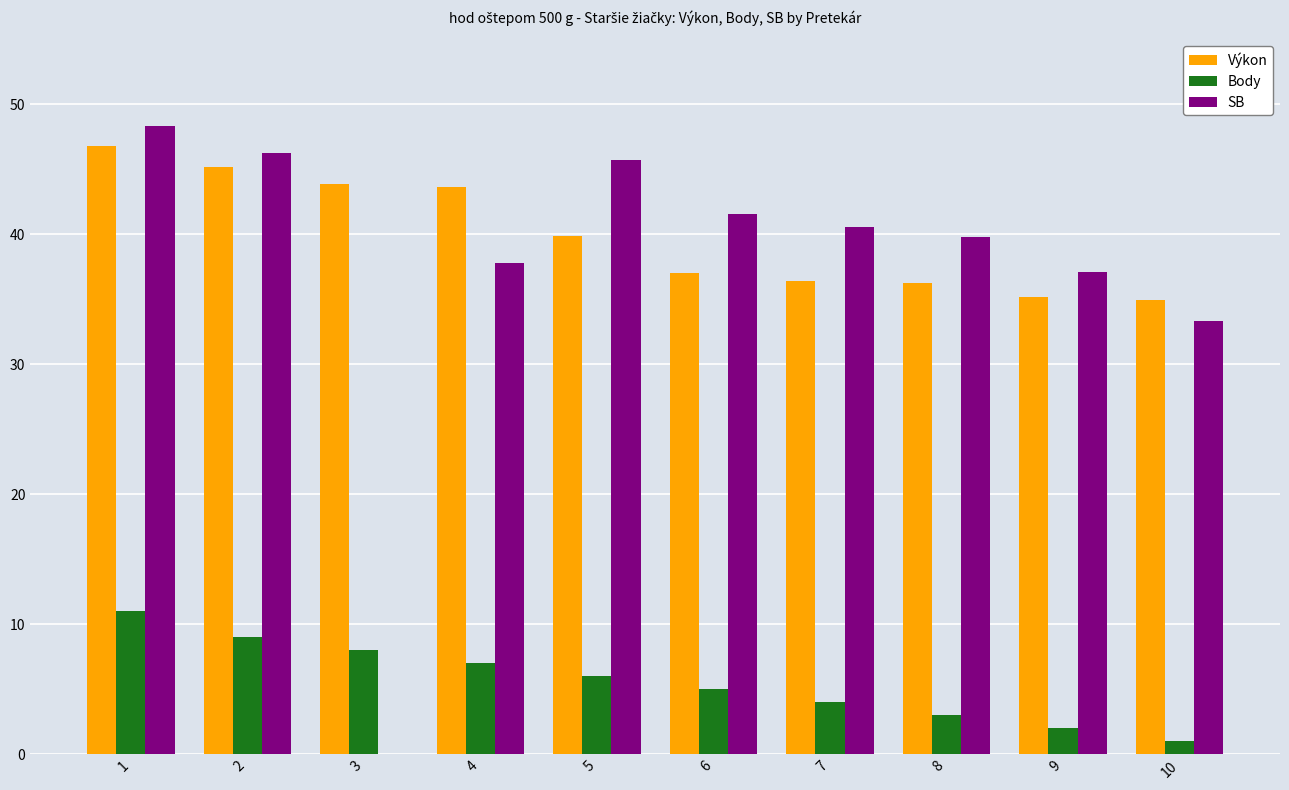

What is the sum of all SB values?

370.4